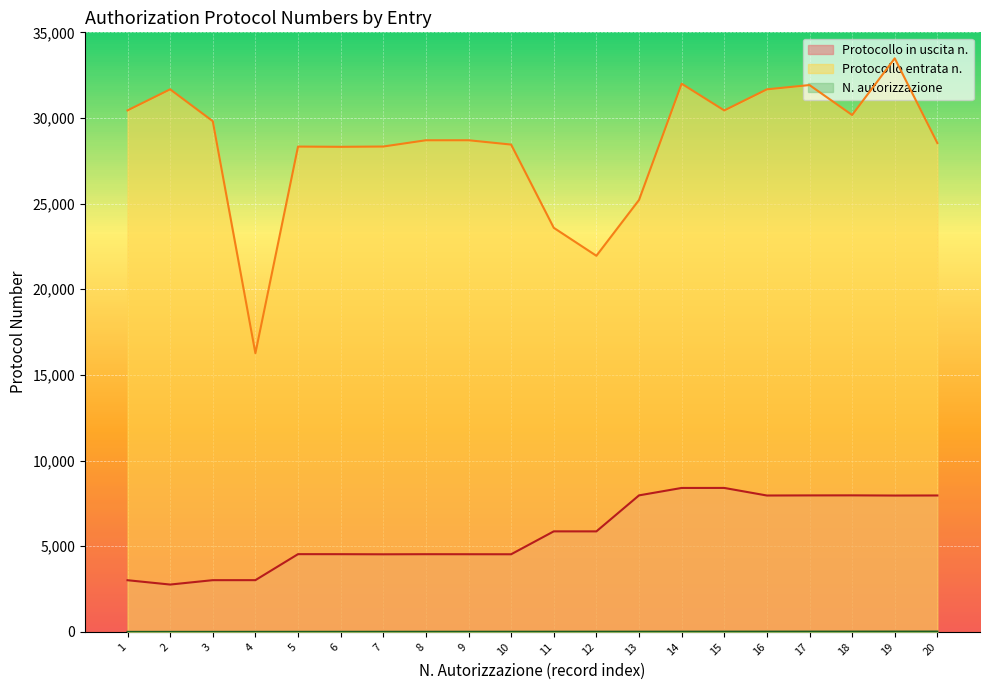

What is the maximum value for N. autorizzazione?

20